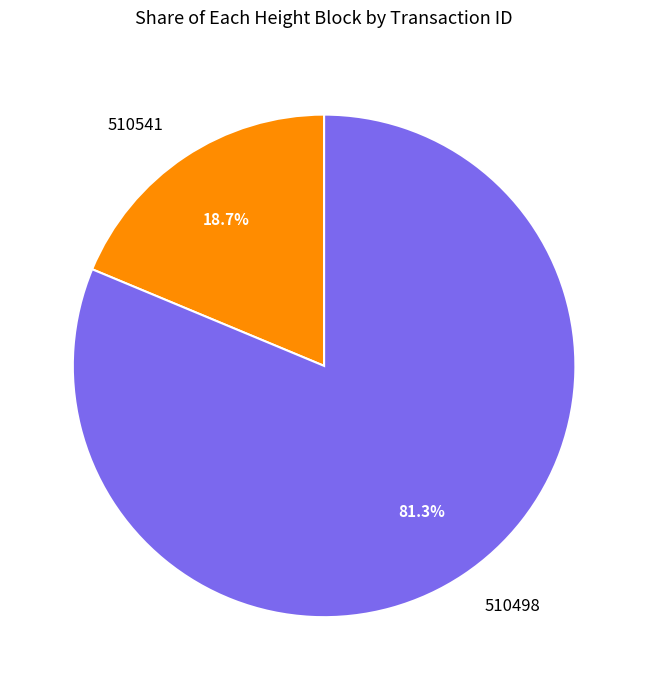

What is the total percentage of 510498 and 510541?

100.0%